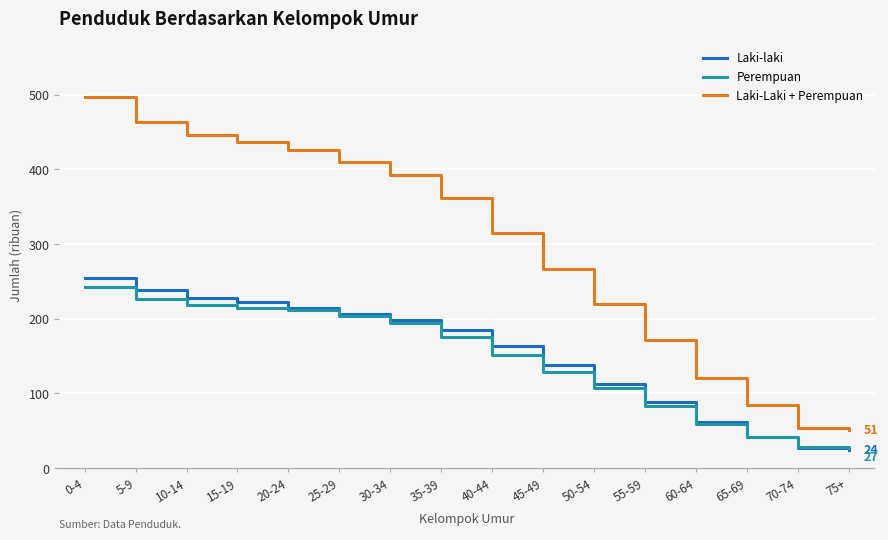

True or false: Laki-Laki + Perempuan and Laki-laki intersect in this chart.

False